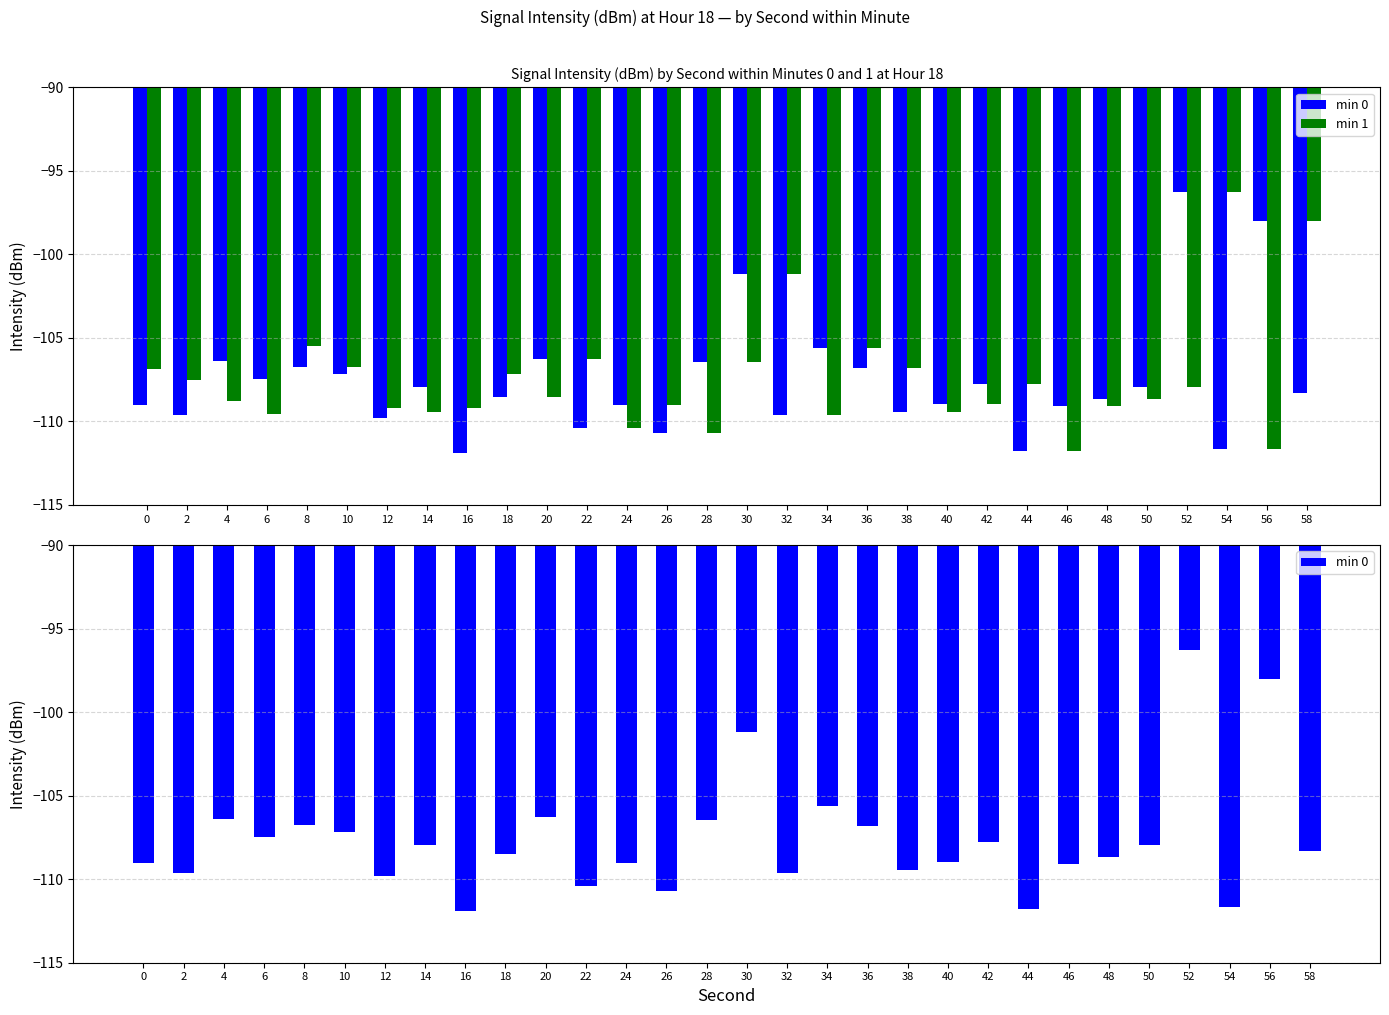

Is the value of min 0 at 40 greater than the value of min 1 at 38?

No